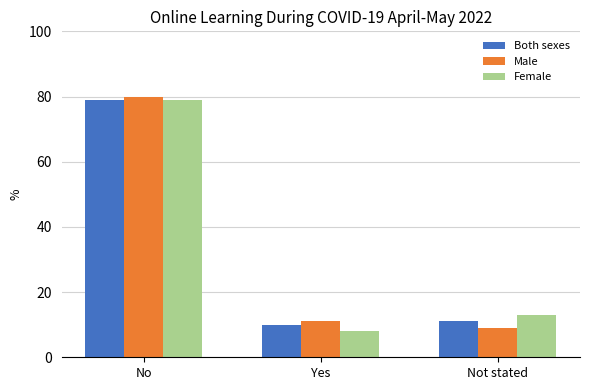

What is the value of the Female bar at the 2nd from the left?

8